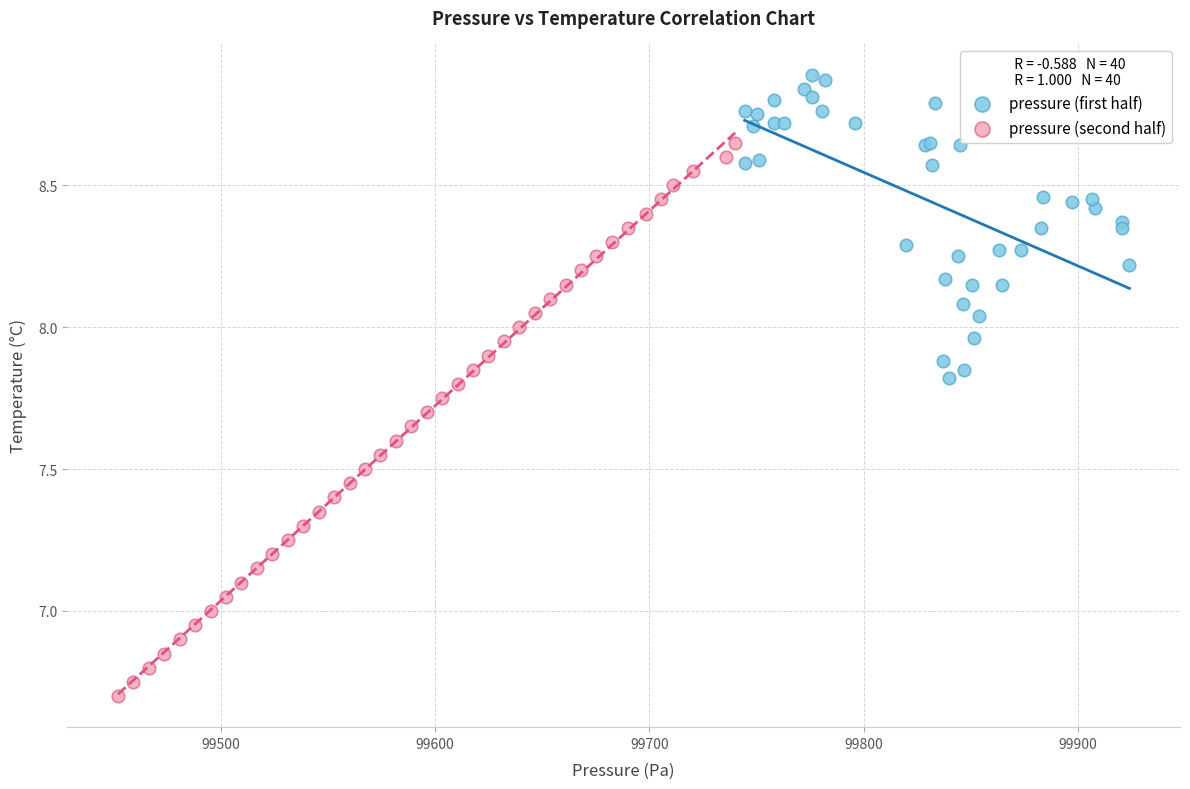

Which series reaches the minimum Y coordinate?

pressure (second half)